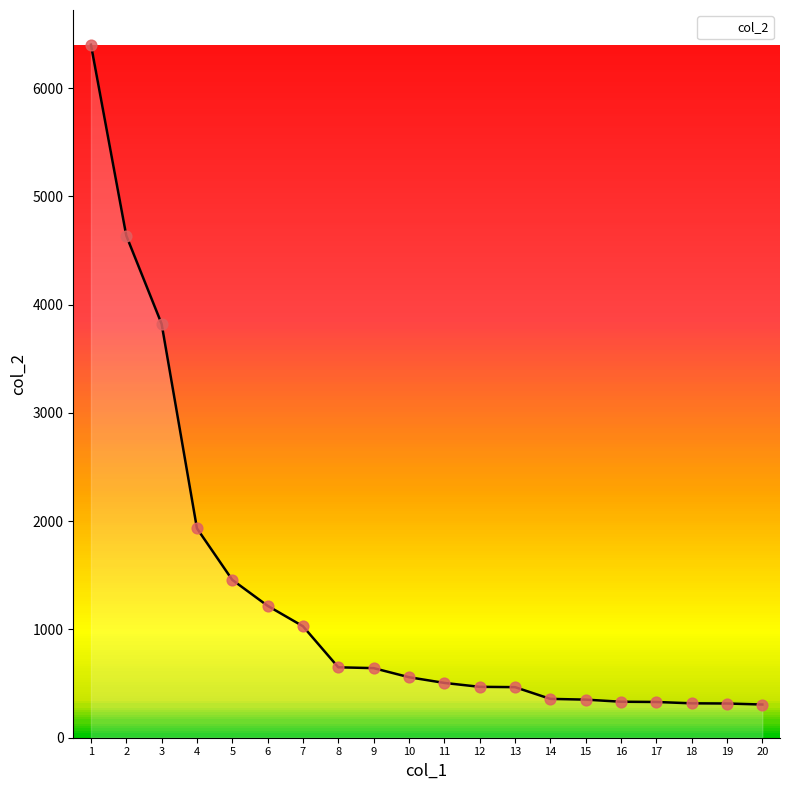

What is the change in value from 14 to 17?

-28.6